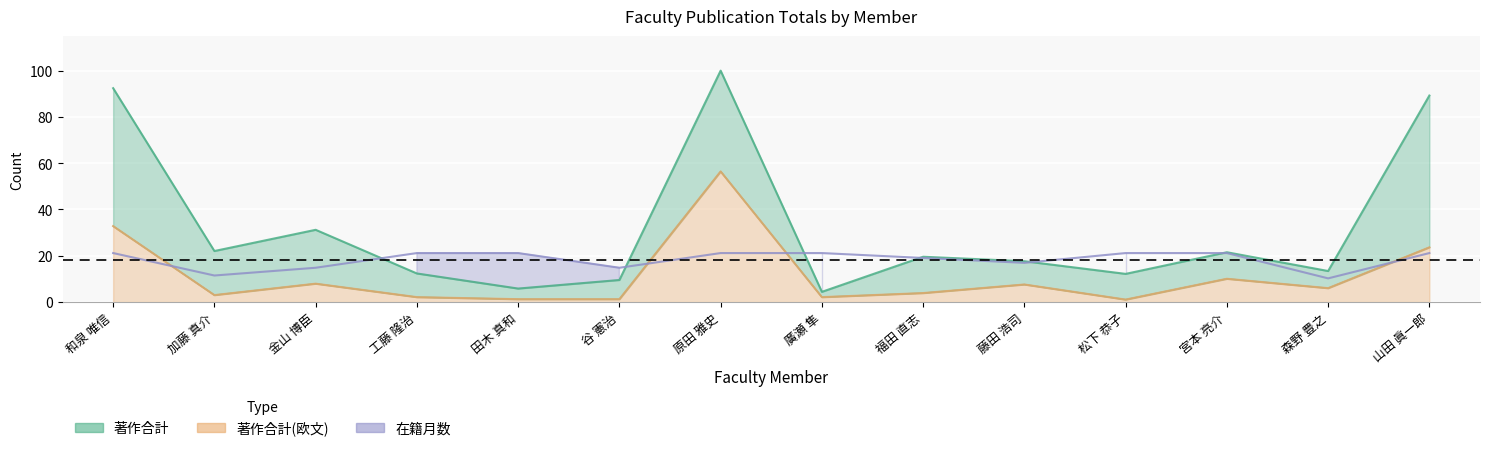

Is the value of 在籍月数 at 加藤 真介 greater than the value of 著作合計(欧文) at 加藤 真介?

Yes